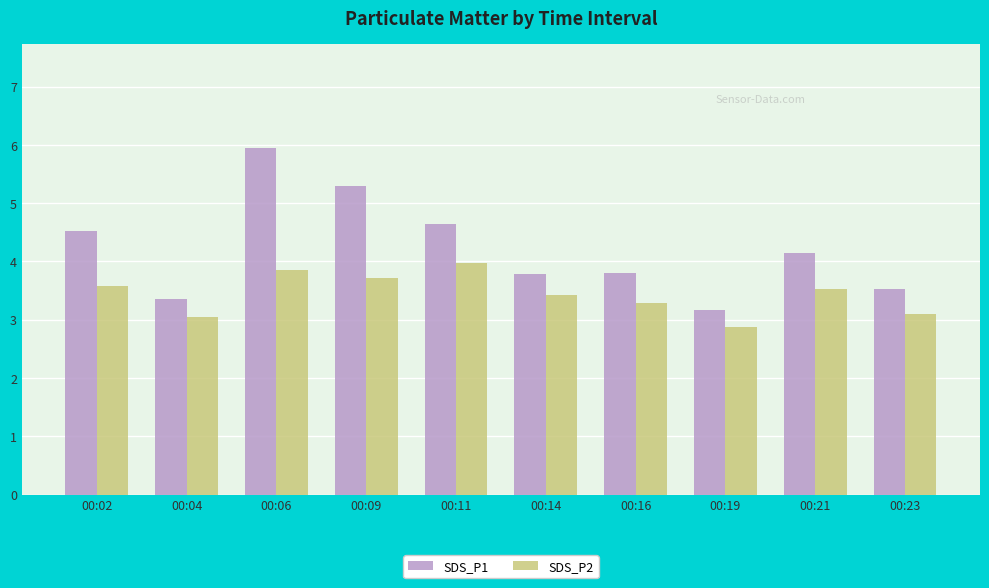

What is the difference between the highest and lowest values at 00:04?

0.3